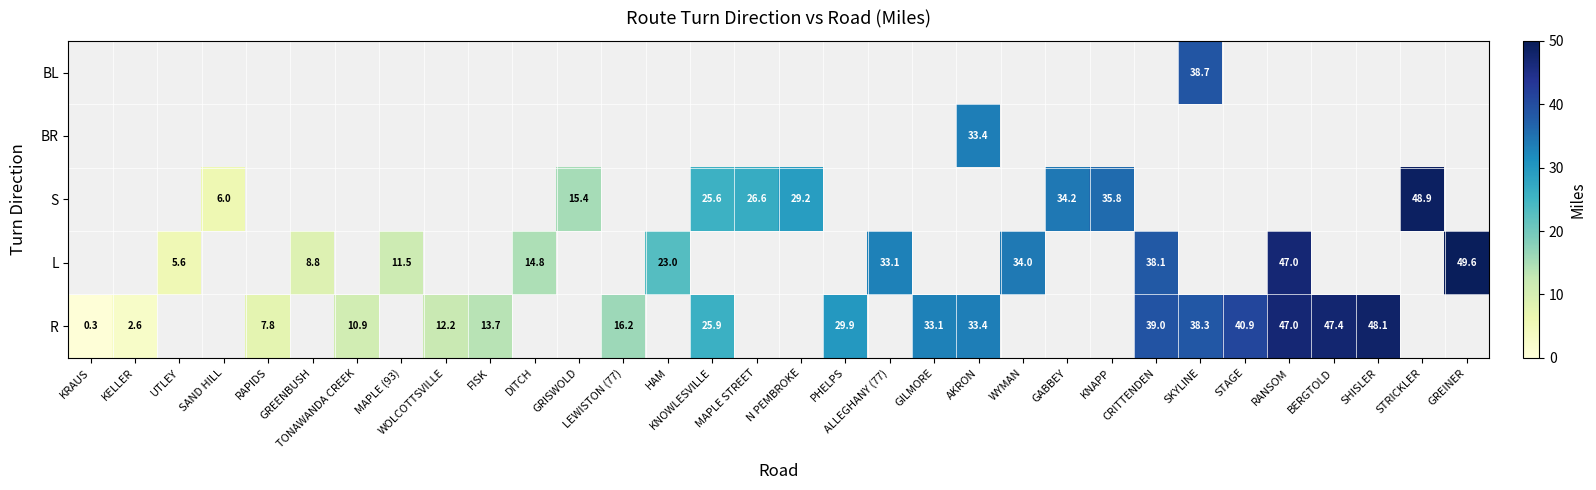

Is it true that R equals 0.3 at KRAUS?

True